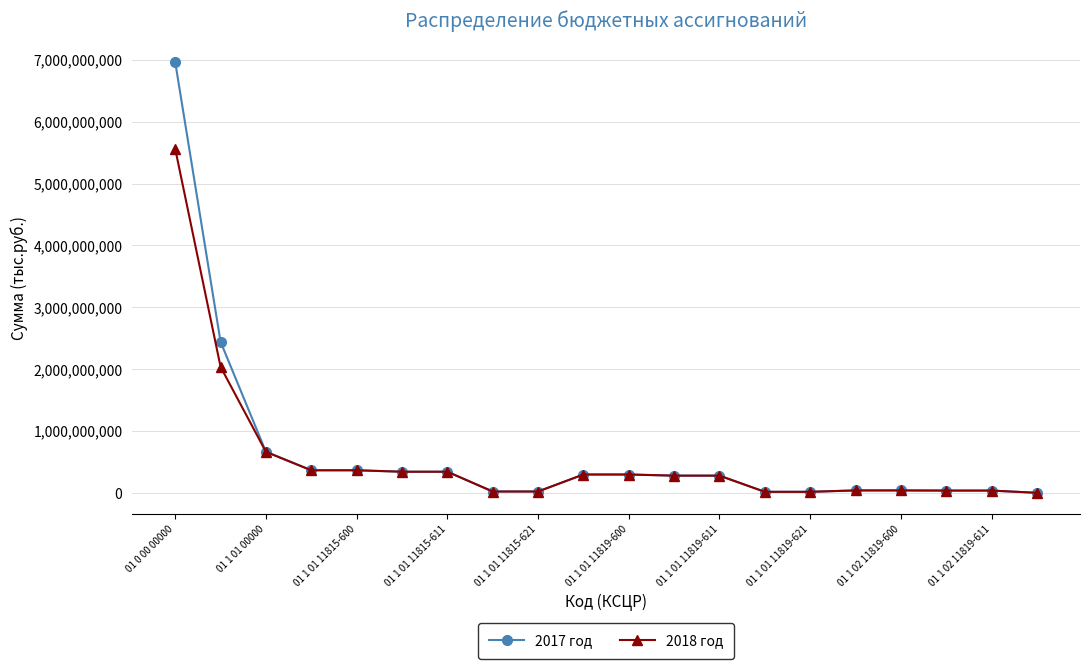

List the series in order of their peak value, lowest first.

2018 год, 2017 год